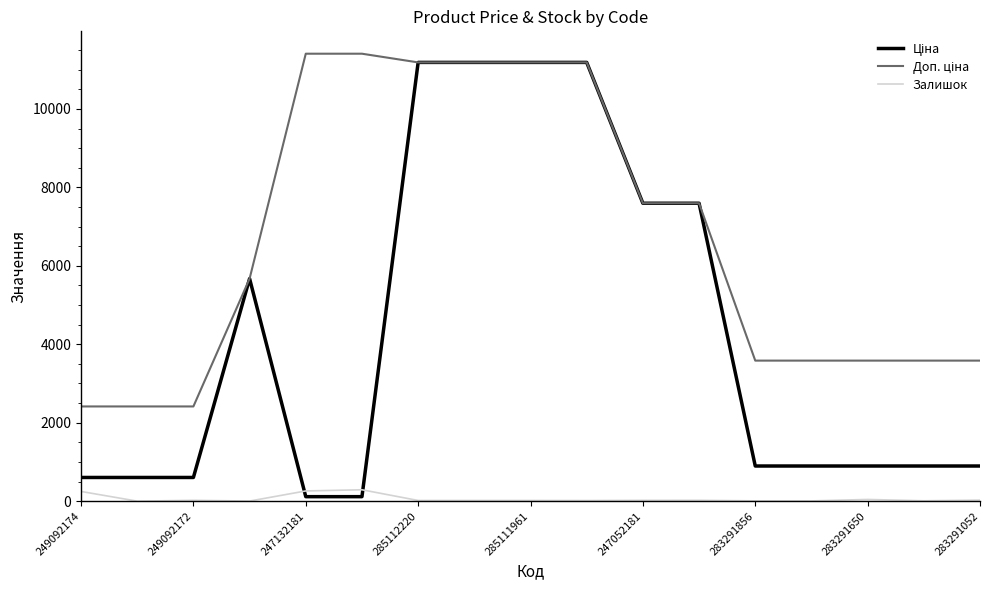

What is the highest value of the Ціна series?

11188.2